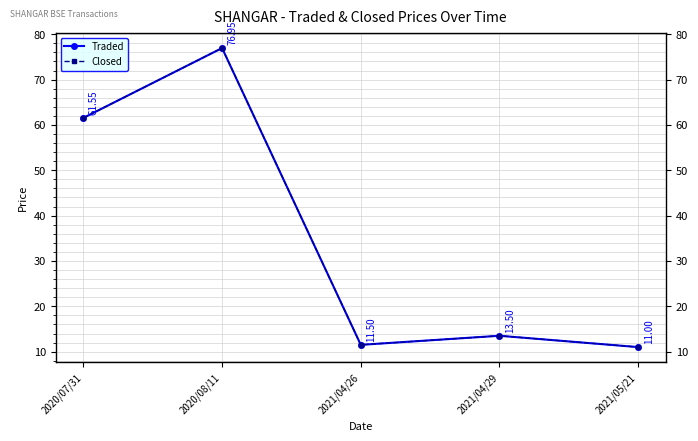

What is the difference between the Traded values at 2021/04/26 and 2020/07/31?

50.0